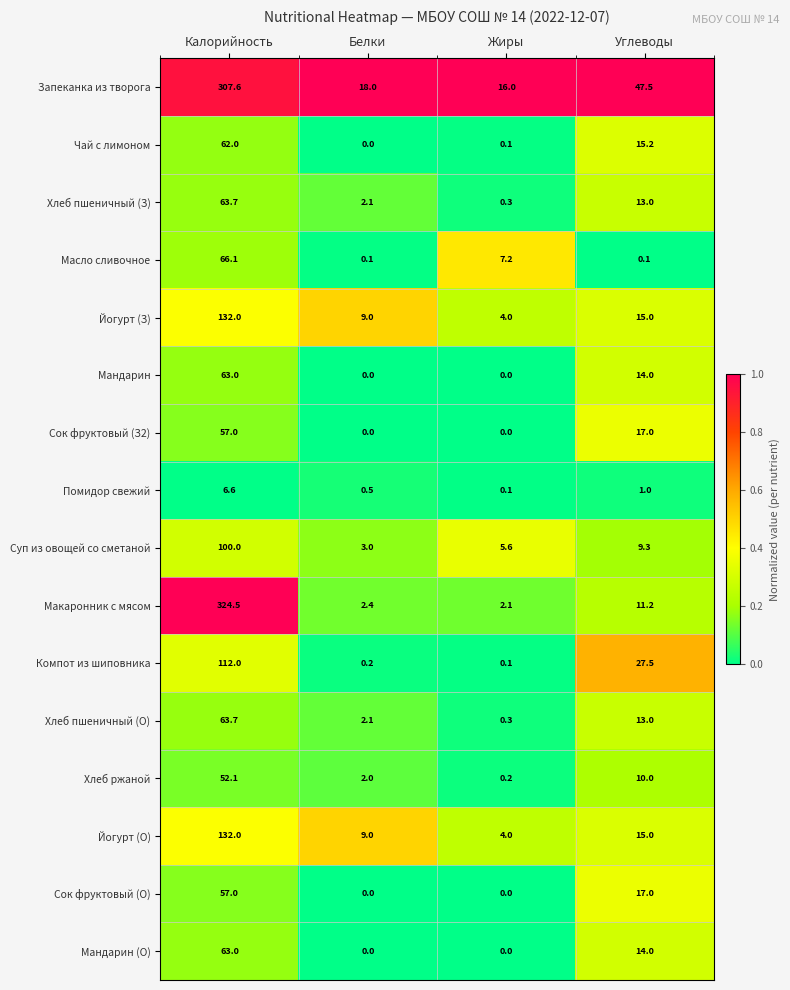

Which series has the largest total across all categories?

Запеканка из творога